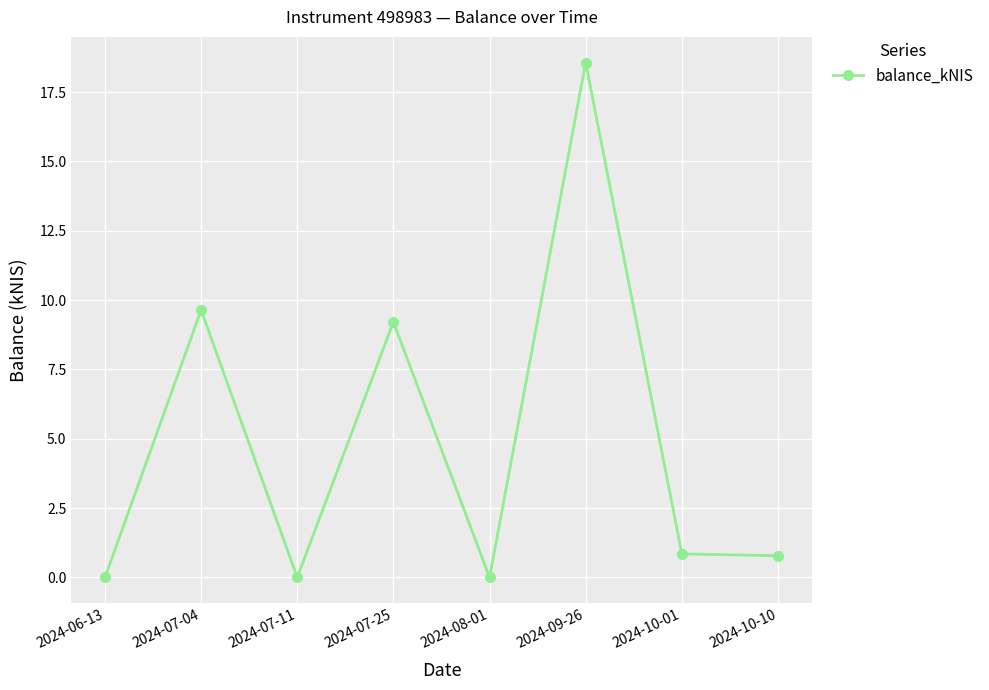

What is the average value?

4.9